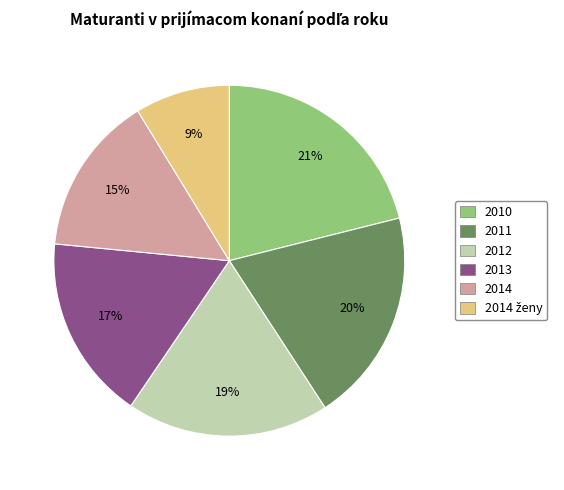

How many segments does this pie chart have?

6